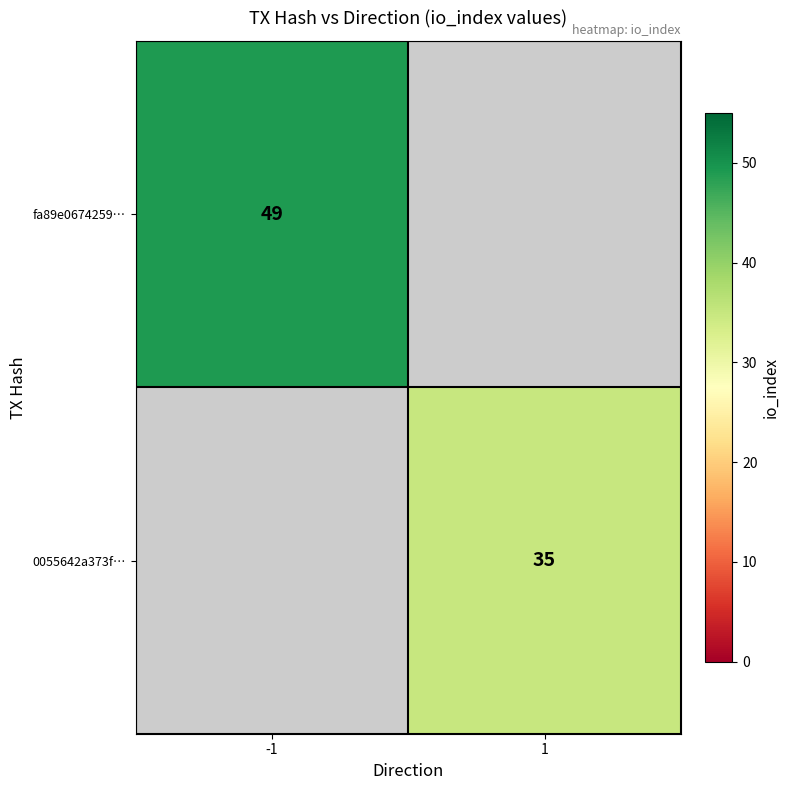

At how many categories does at least one series exceed 48?

1